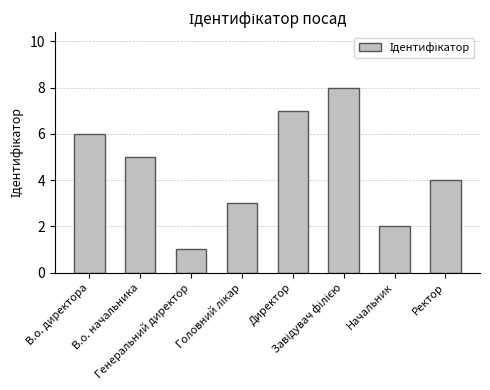

Count the number of data series in this chart.

1